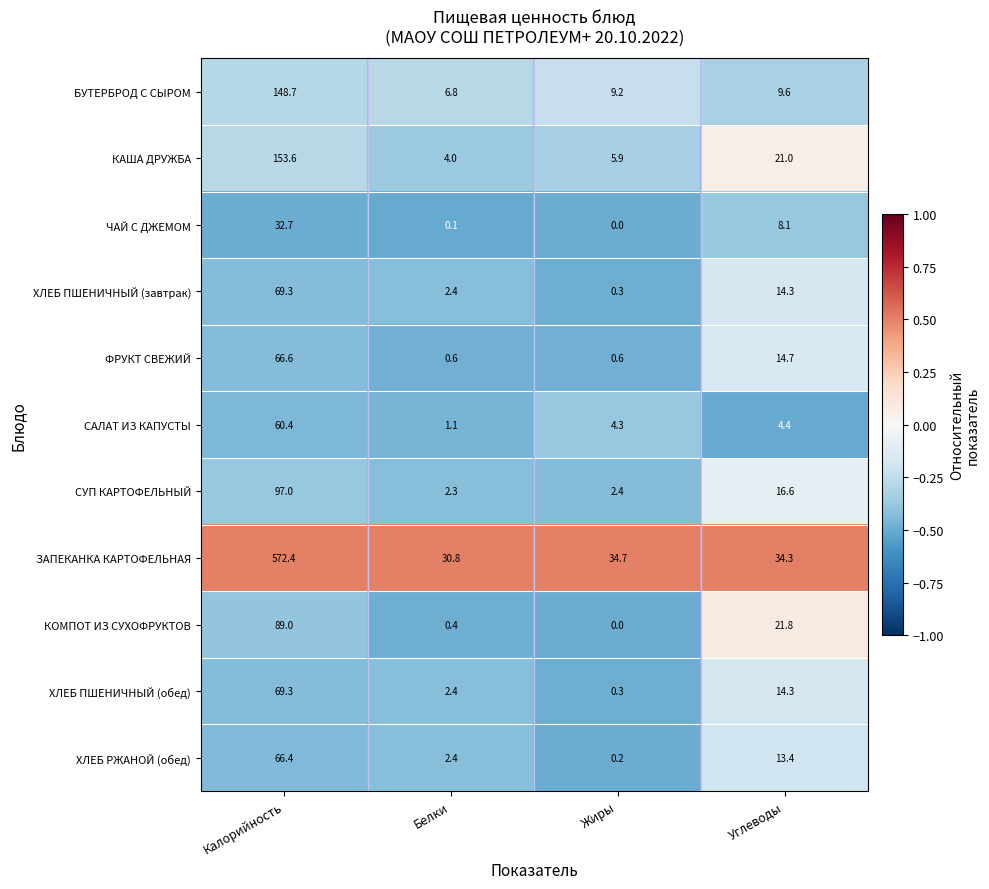

Which category has the highest value across all series?

Калорийность